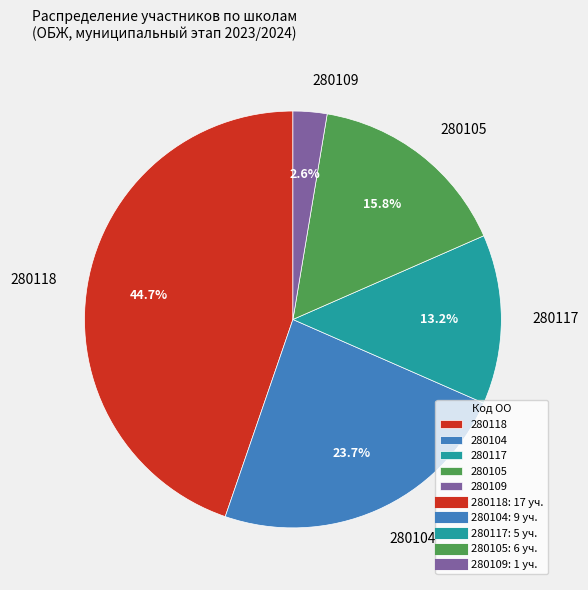

Rank the categories by value from lowest to highest.

280109, 280117, 280105, 280104, 280118